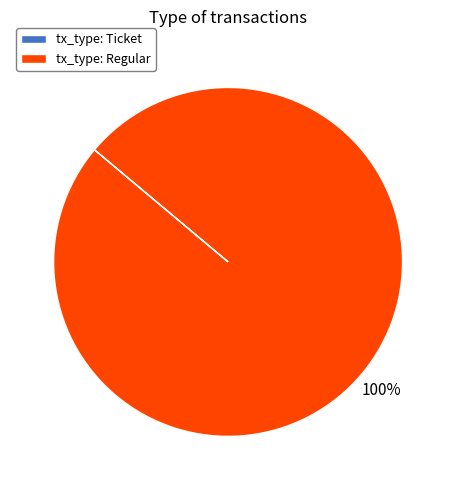

What is the largest slice in the pie chart?

tx_type: Regular